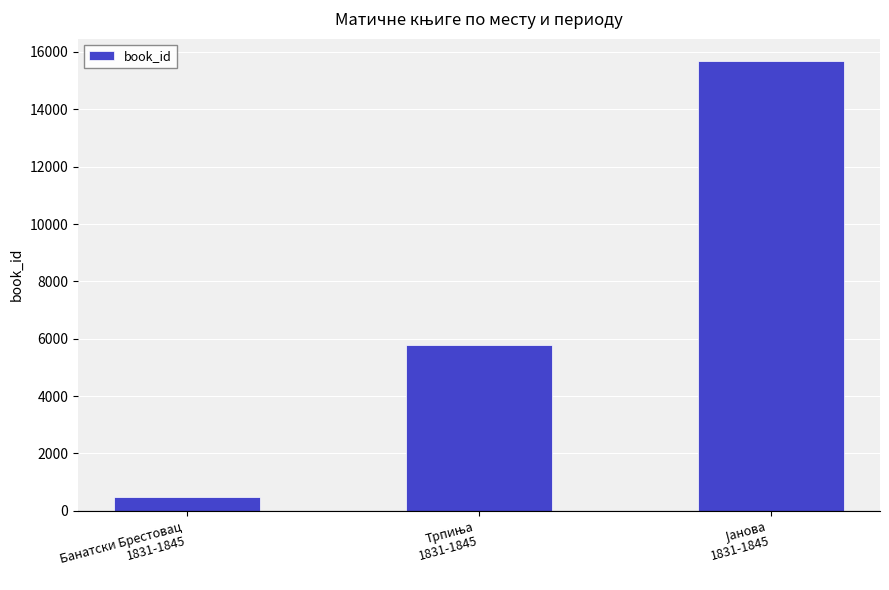

What is the greatest value displayed?

15678